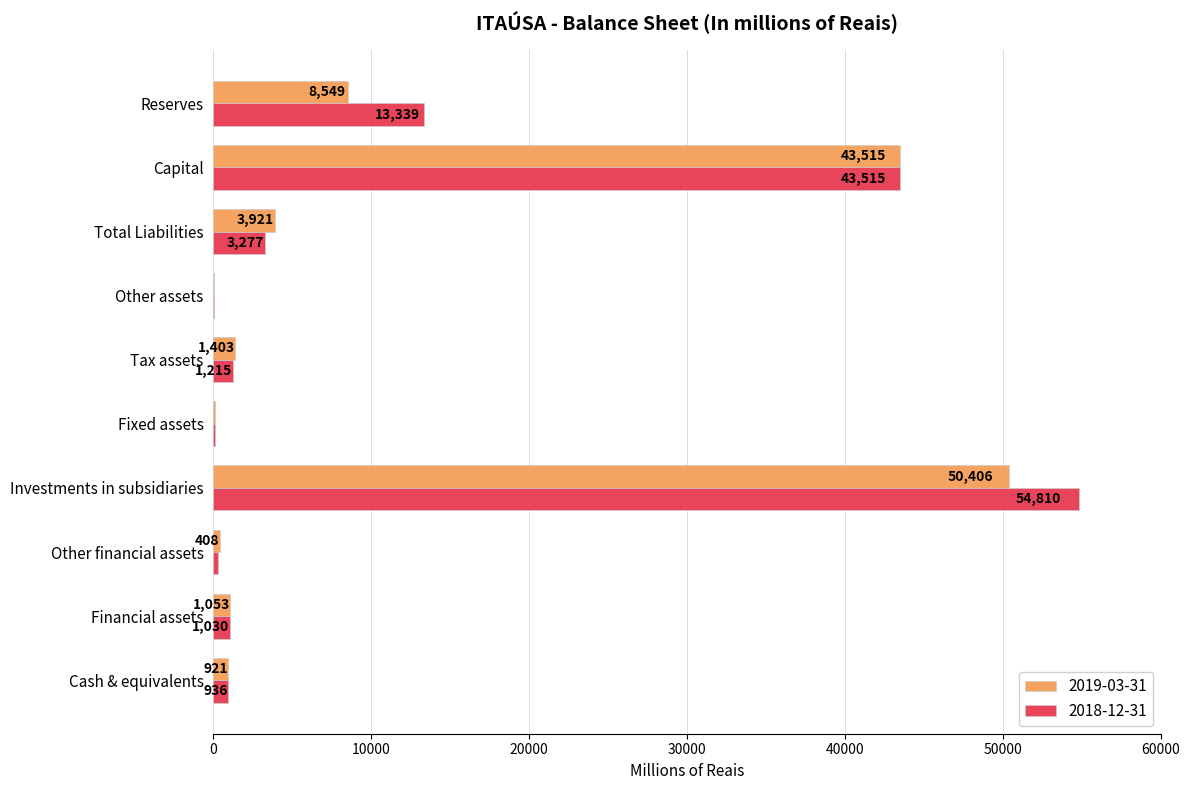

Which series changed the most between Cash & equivalents and Fixed assets?

2018-12-31